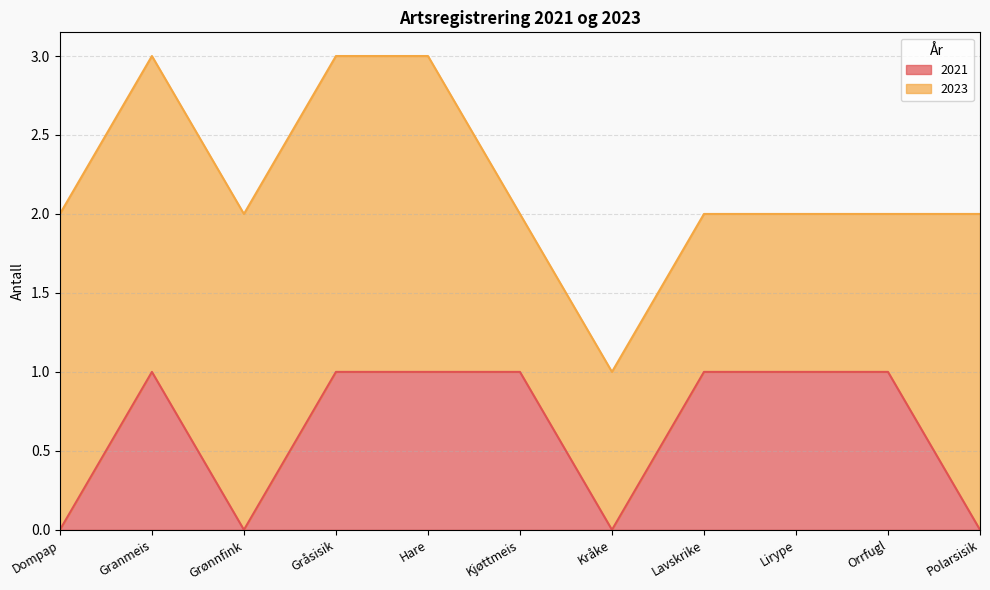

What is the label of the 9th point from the left?

Lirype